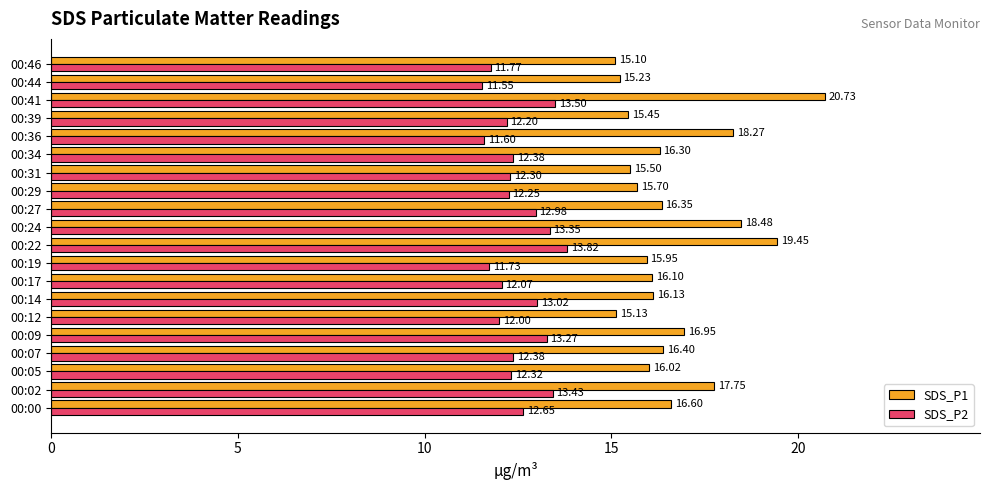

Rank the series by their maximum value, from highest to lowest.

SDS_P1, SDS_P2